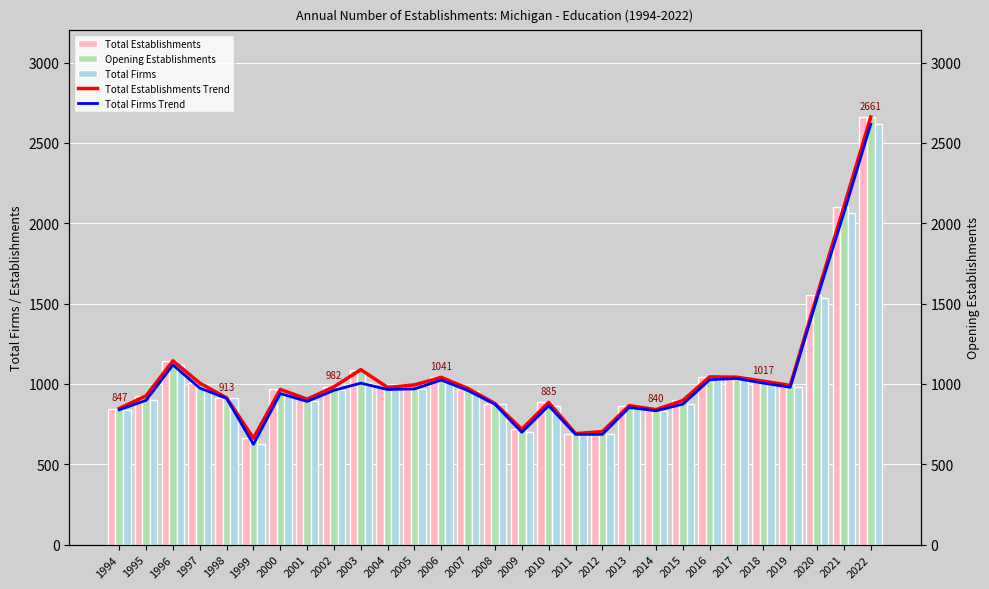

Reading right to left, list all the values displayed in this chart.

Total Establishments: 2022=2661	2021=2102	2020=1552	2019=991	2018=1017	2017=1042	2016=1044	2015=897	2014=840	2013=865	2012=703	2011=691	2010=885	2009=718	2008=878	2007=971	2006=1041	2005=994	2004=978	2003=1089	2002=982	2001=905	2000=966	1999=662	1998=913	1997=1005	1996=1144	1995=926	1994=847
Opening Establishments: 2022=2661	2021=2102	2020=1552	2019=991	2018=1017	2017=1042	2016=1044	2015=897	2014=840	2013=865	2012=703	2011=691	2010=885	2009=718	2008=878	2007=971	2006=1041	2005=994	2004=978	2003=1089	2002=982	2001=905	2000=966	1999=662	1998=913	1997=1005	1996=1144	1995=926	1994=847
Total Firms: 2022=2616	2021=2064	2020=1532	2019=979	2018=1005	2017=1034	2016=1026	2015=874	2014=833	2013=853	2012=686	2011=686	2010=864	2009=699	2008=873	2007=958	2006=1024	2005=969	2004=965	2003=1005	2002=960	2001=891	2000=940	1999=624	1998=910	1997=974	1996=1118	1995=898	1994=839
Total Establishments Trend: 2022=2661	2021=2102	2020=1552	2019=991	2018=1017	2017=1042	2016=1044	2015=897	2014=840	2013=865	2012=703	2011=691	2010=885	2009=718	2008=878	2007=971	2006=1041	2005=994	2004=978	2003=1089	2002=982	2001=905	2000=966	1999=662	1998=913	1997=1005	1996=1144	1995=926	1994=847
Total Firms Trend: 2022=2616	2021=2064	2020=1532	2019=979	2018=1005	2017=1034	2016=1026	2015=874	2014=833	2013=853	2012=686	2011=686	2010=864	2009=699	2008=873	2007=958	2006=1024	2005=969	2004=965	2003=1005	2002=960	2001=891	2000=940	1999=624	1998=910	1997=974	1996=1118	1995=898	1994=839